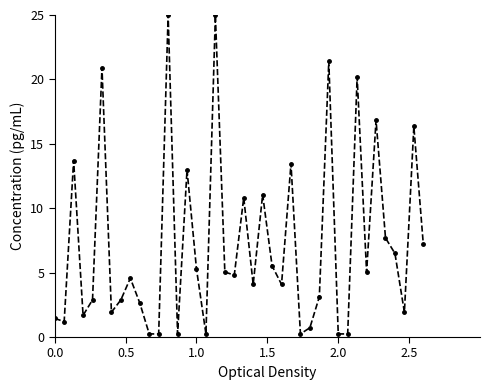

What is the maximum value shown in the chart?

25.0